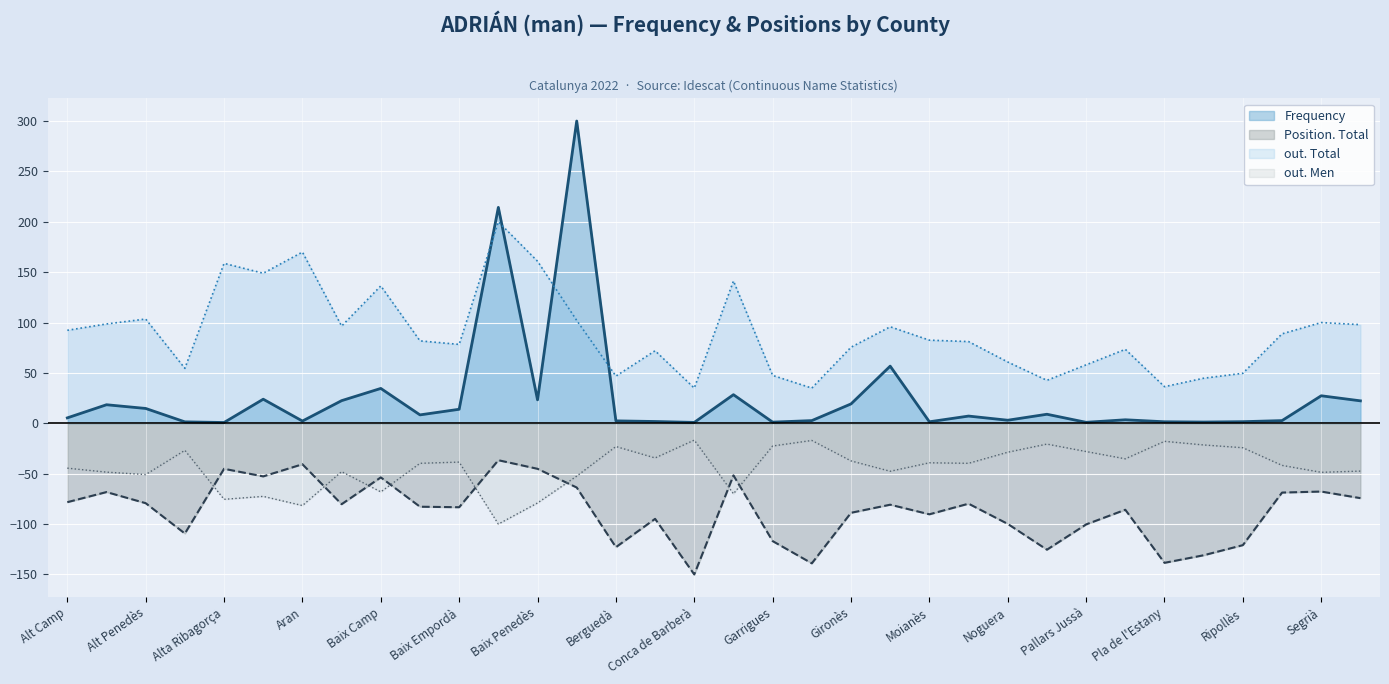

What is the sum of all Position. Total values?

-2946.3